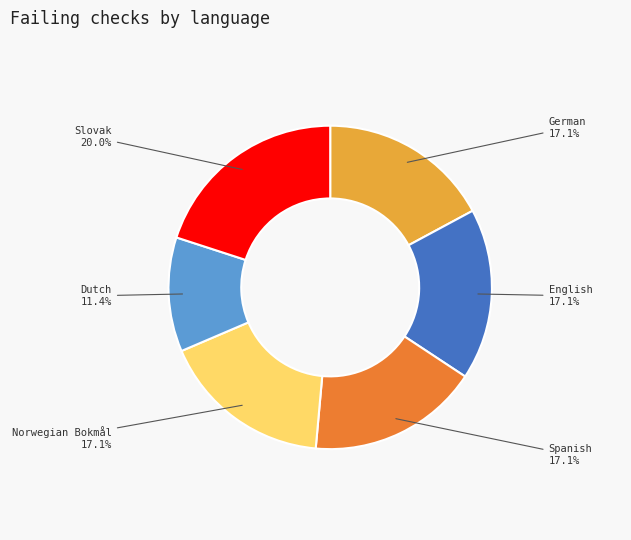

How much of the chart is everything except Norwegian Bokmål?

82.9%